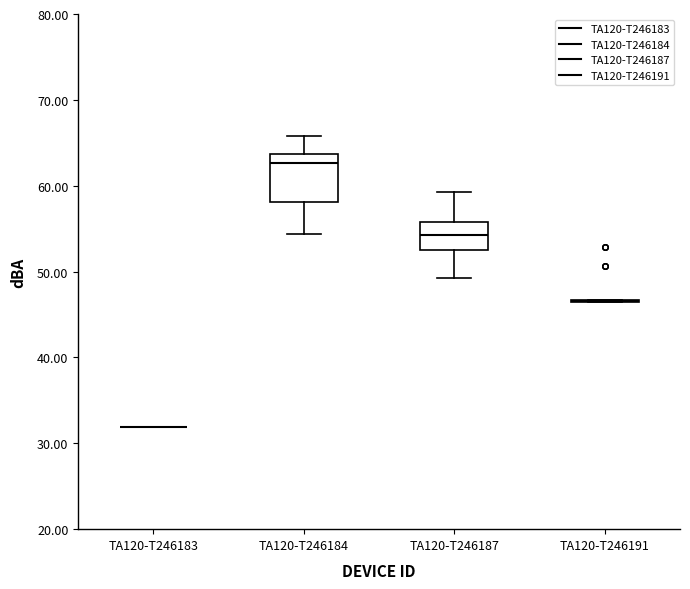

Which box is the tallest, from its lower edge to its upper edge?

TA120-T246184